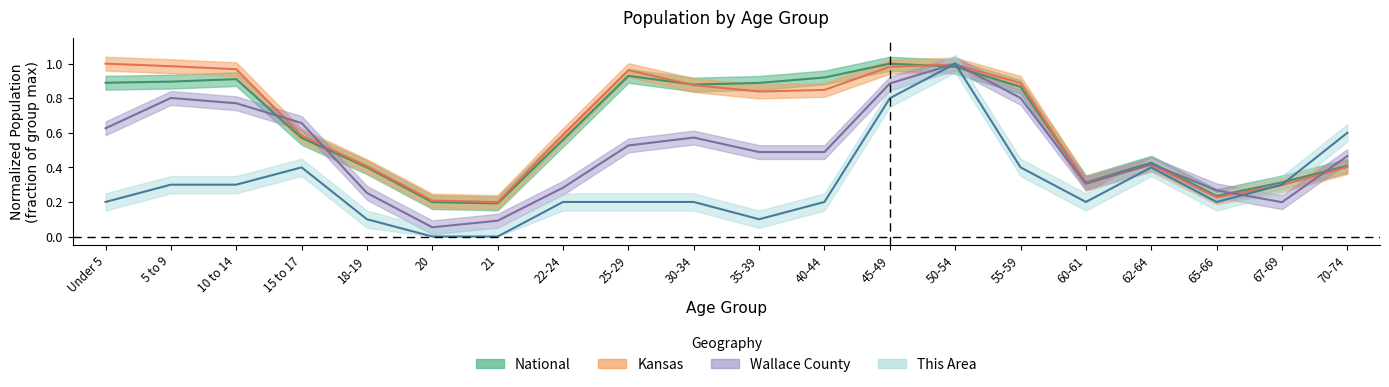

True or false: this_area and wallace_county cross at least once.

True